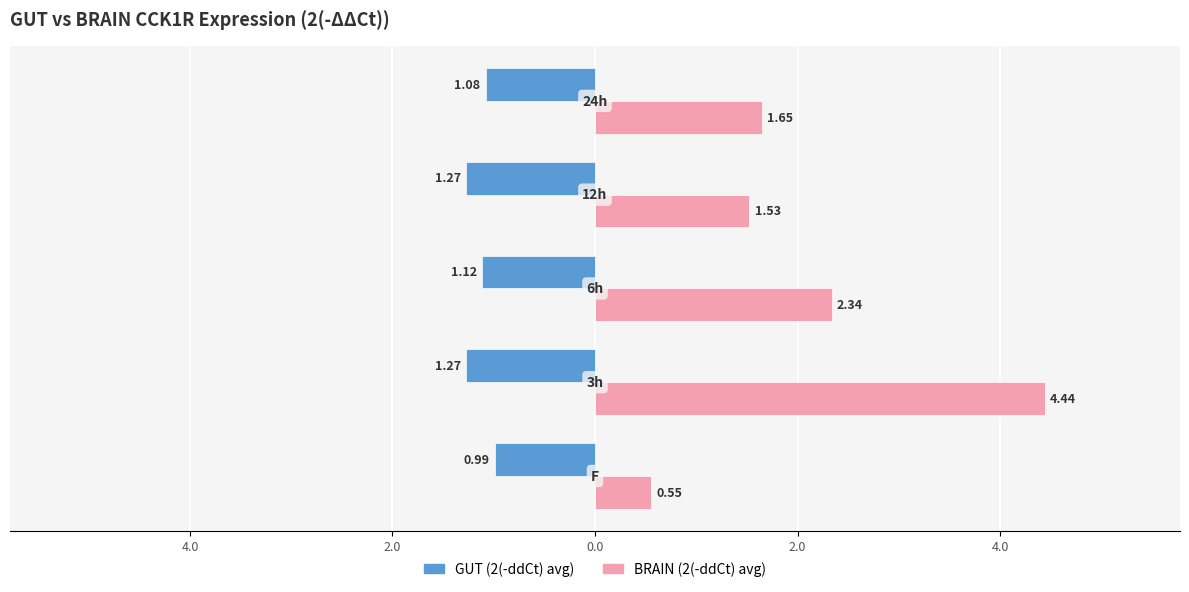

What are all the series names shown in the legend?

GUT (2(-ddCt) avg), BRAIN (2(-ddCt) avg)